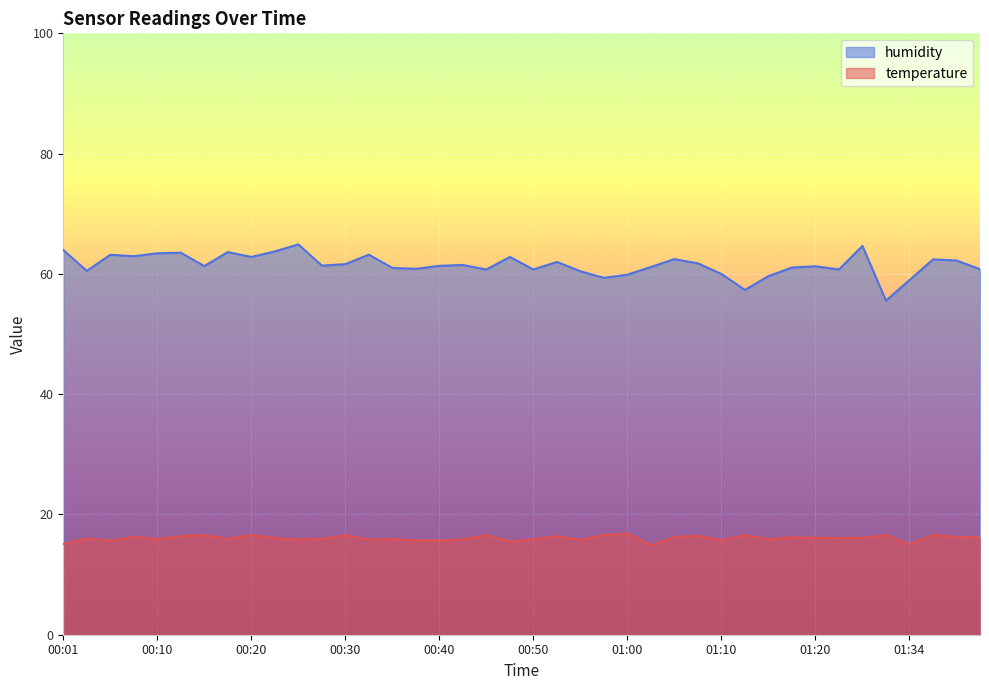

At which label does humidity first exceed 61?

00:01